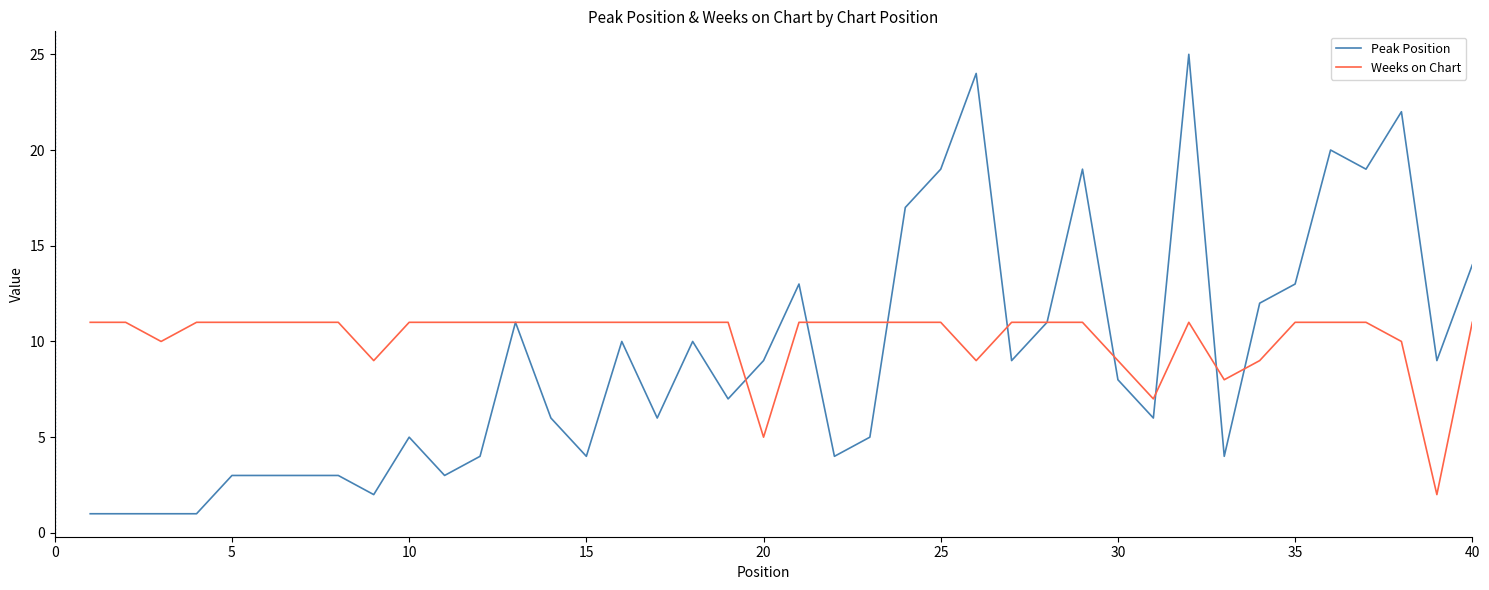

Does the chart display data point markers on the line(s)?

No